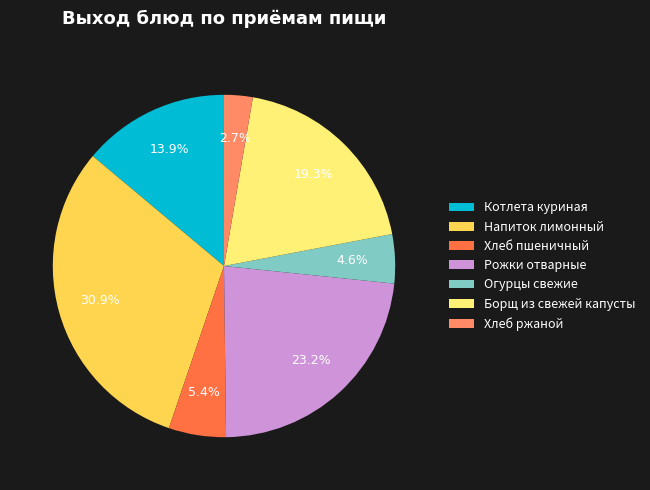

Is there any slice that represents more than half of the pie?

No